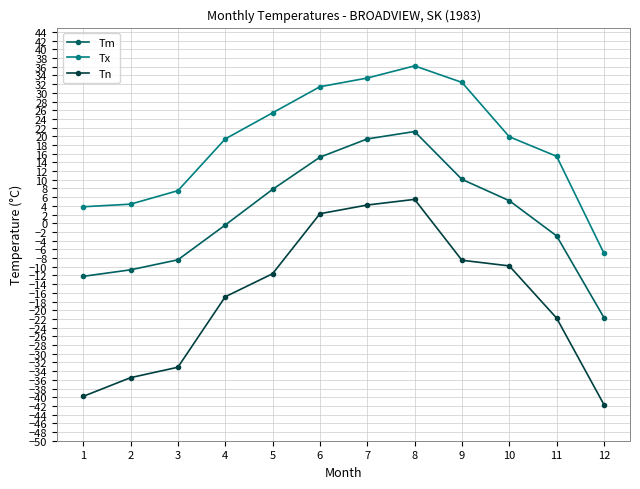

What is the value of the Tm point at the 12th from the left?

-21.7